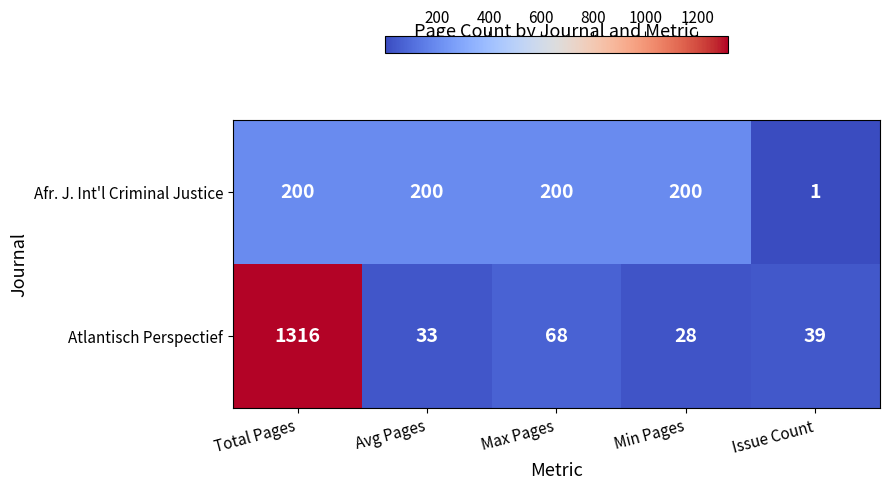

At Max Pages, list the series in order from largest to smallest.

Afr. J. Int'l Criminal Justice, Atlantisch Perspectief